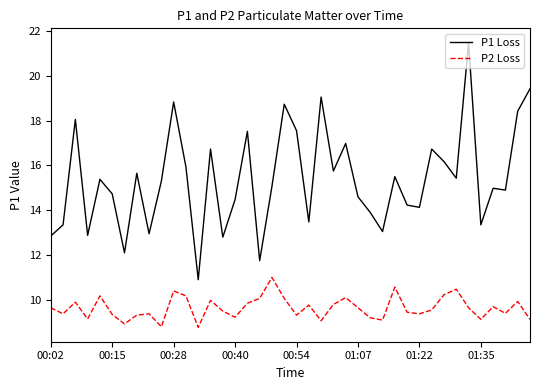

What is the lowest value of the P1 Loss series?

10.9